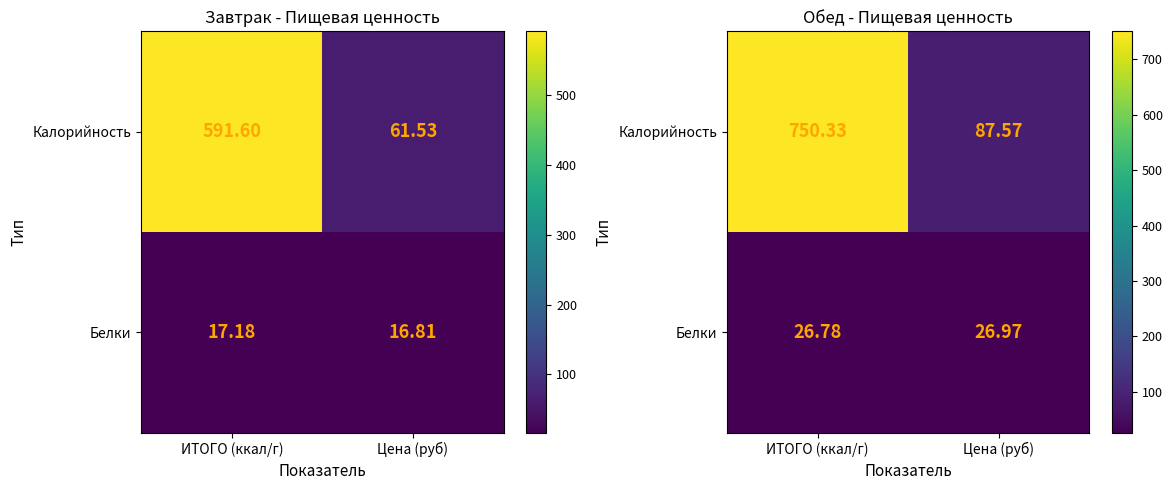

Count the number of data series in this chart.

2